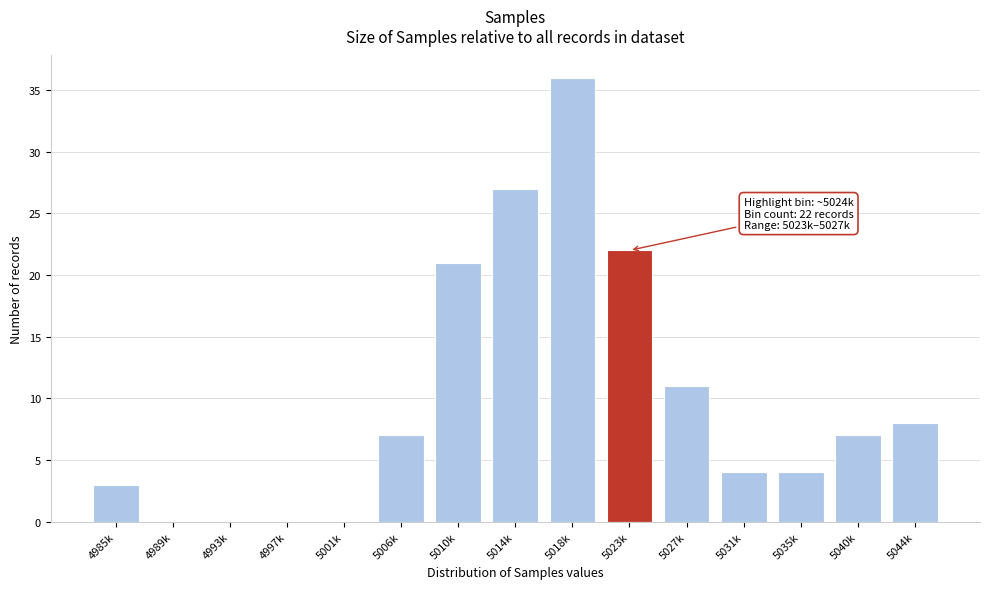

Reading right to left, list all the values displayed in this chart.

5044k=8	5040k=7	5035k=4	5031k=4	5027k=11	5023k=22	5018k=36	5014k=27	5010k=21	5006k=7	5001k=0	4997k=0	4993k=0	4989k=0	4985k=3